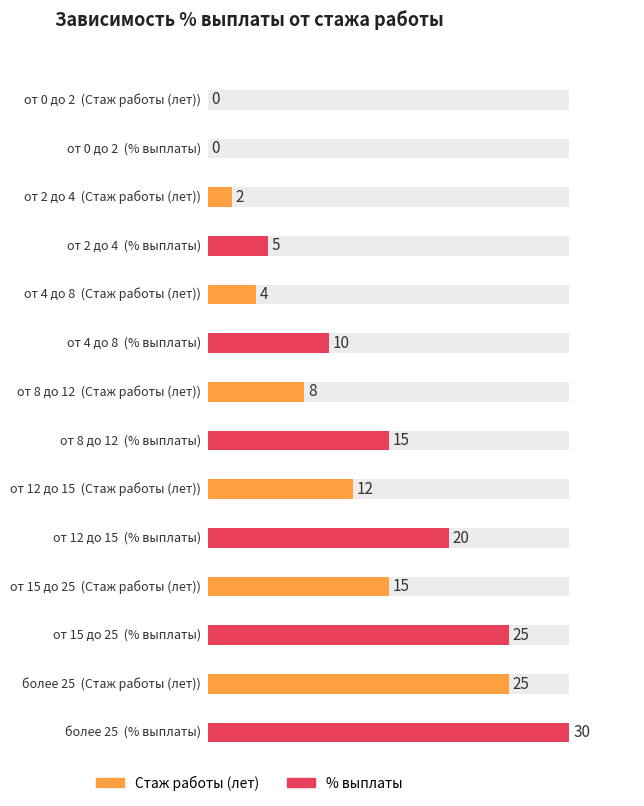

What is the maximum value shown in the chart?

30